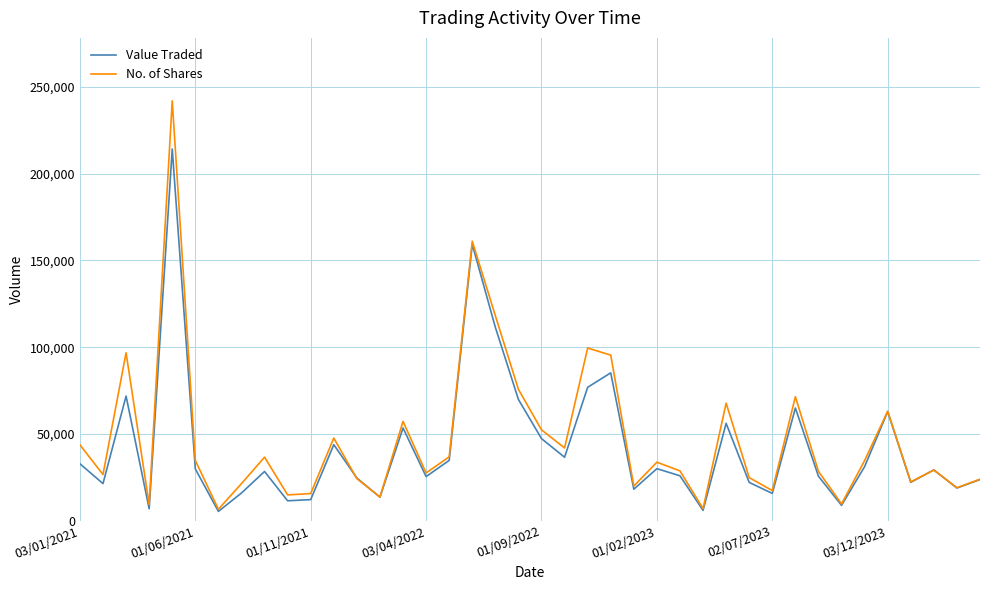

What is the maximum value for Value Traded?

214197